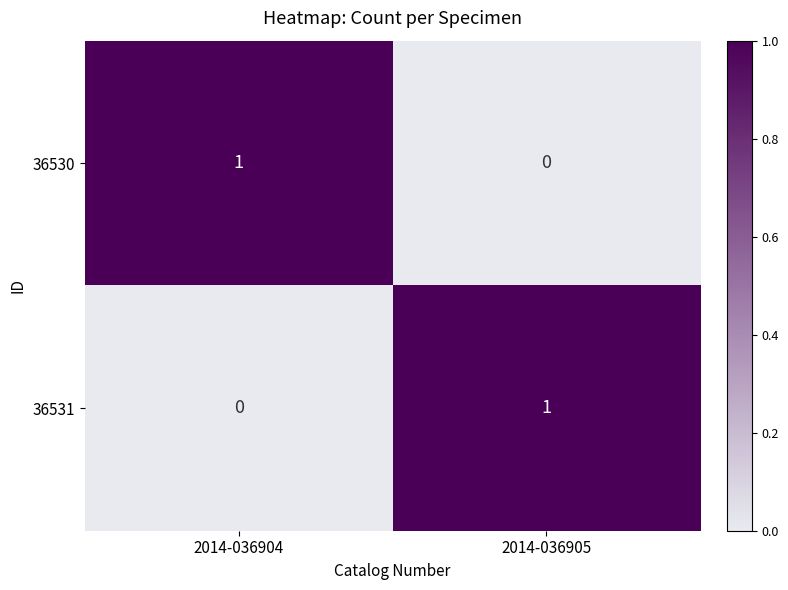

Which category has the highest value in the 36531 series?

2014-036905